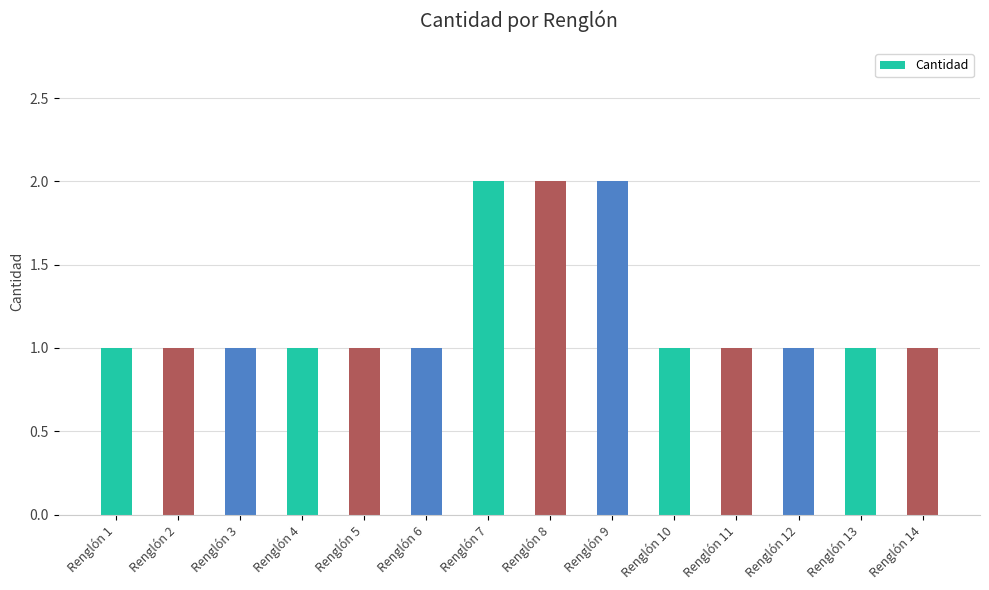

Are the bars grouped side by side (vs. stacked)?

No